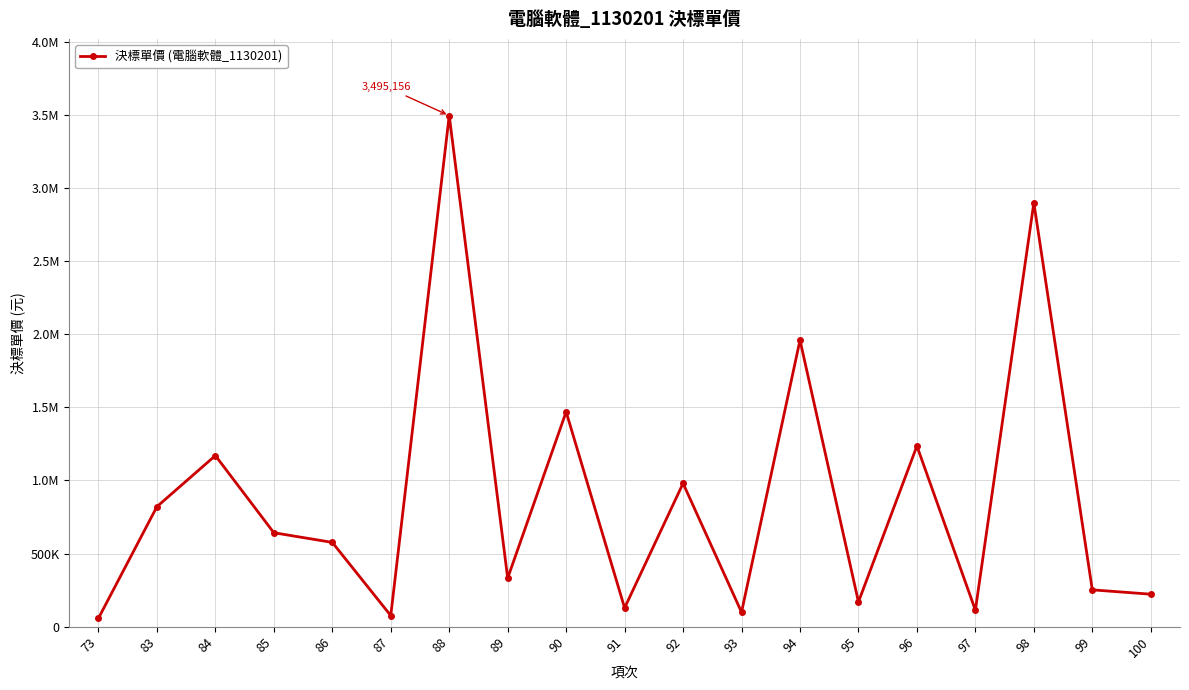

How many points are lower than both their immediate neighbors (excluding endpoints)?

6